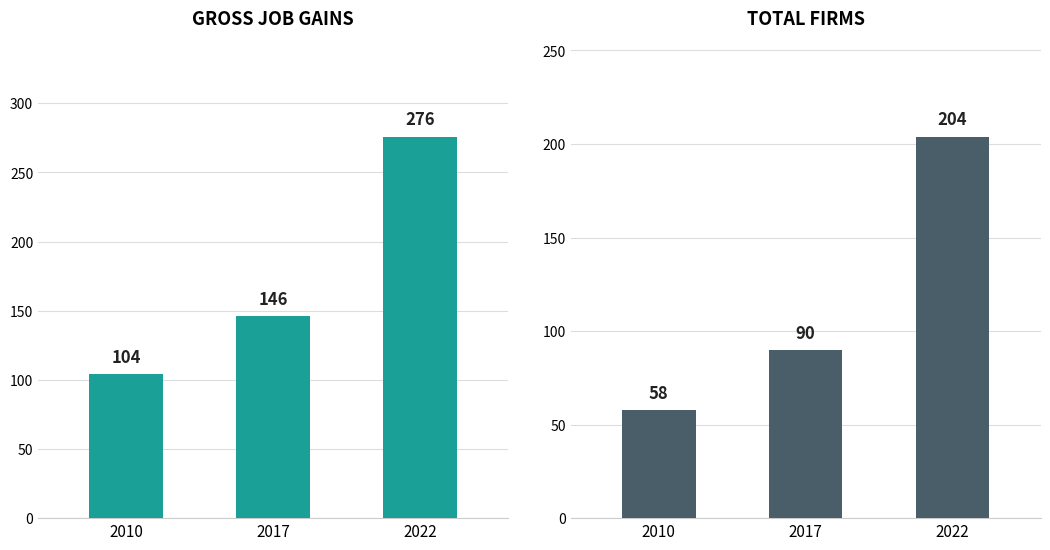

Which has a higher value, 2017 or 2010?

2017